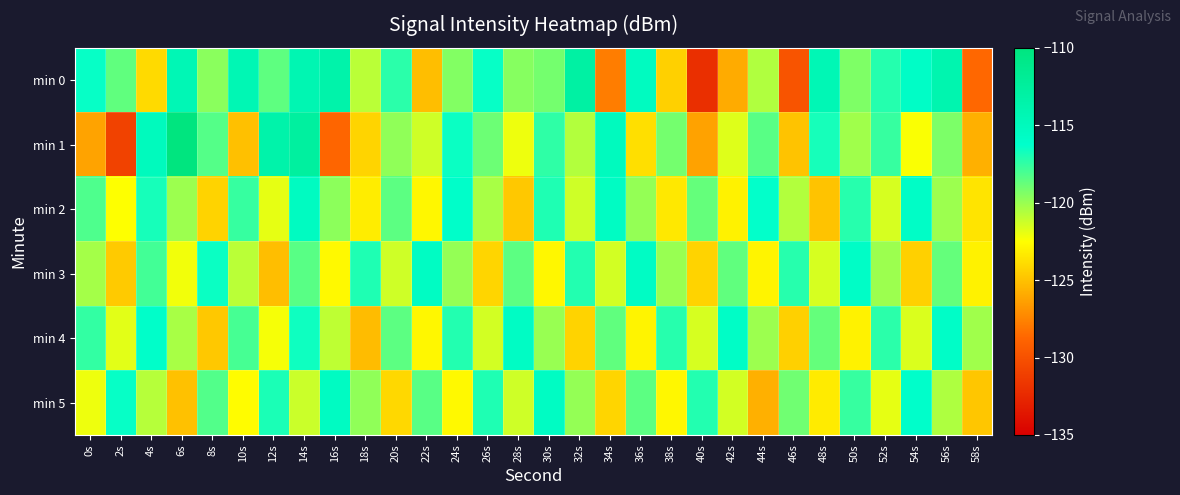

Rank the series by their maximum value, from lowest to highest.

min 4, min 3, min 5, min 2, min 0, min 1